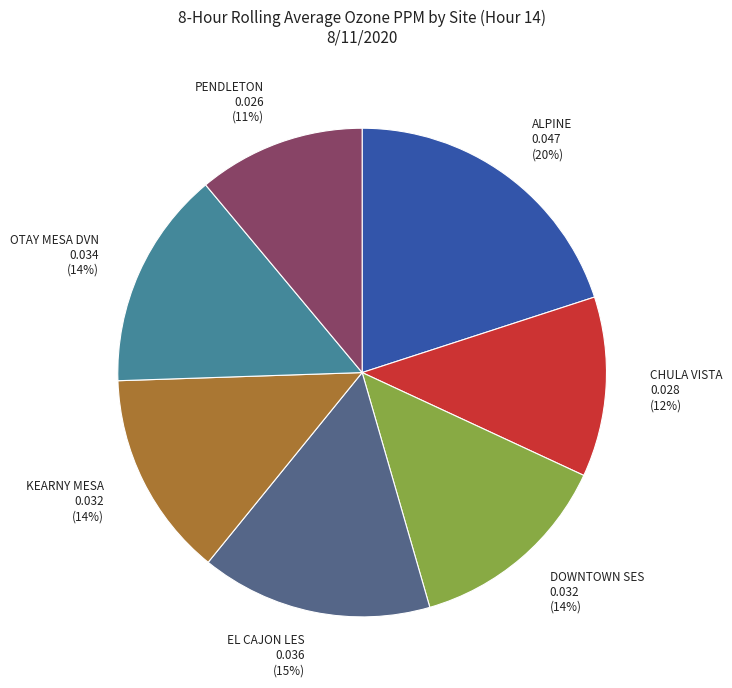

To the nearest percent, what is the combined percentage of CHULA VISTA and KEARNY MESA?

26%